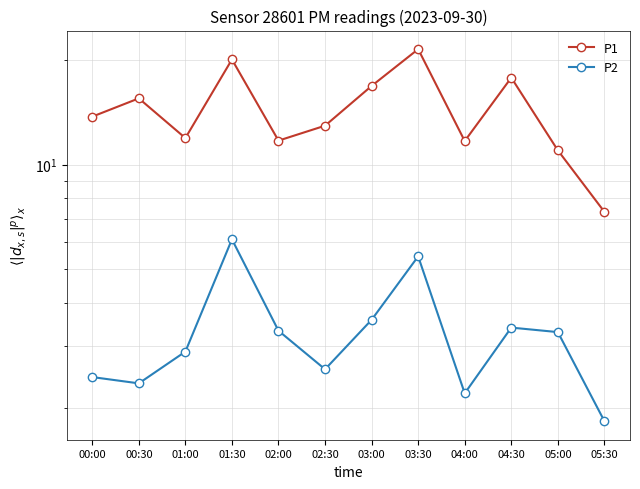

Which category has the lowest value in the P1 series?

05:30